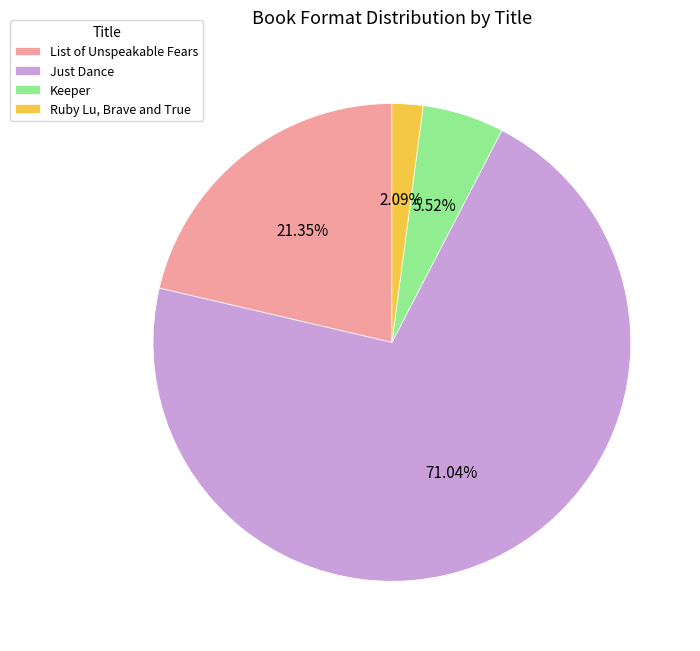

To the nearest percent, what is the combined percentage of Just Dance and Ruby Lu, Brave and True?

73%